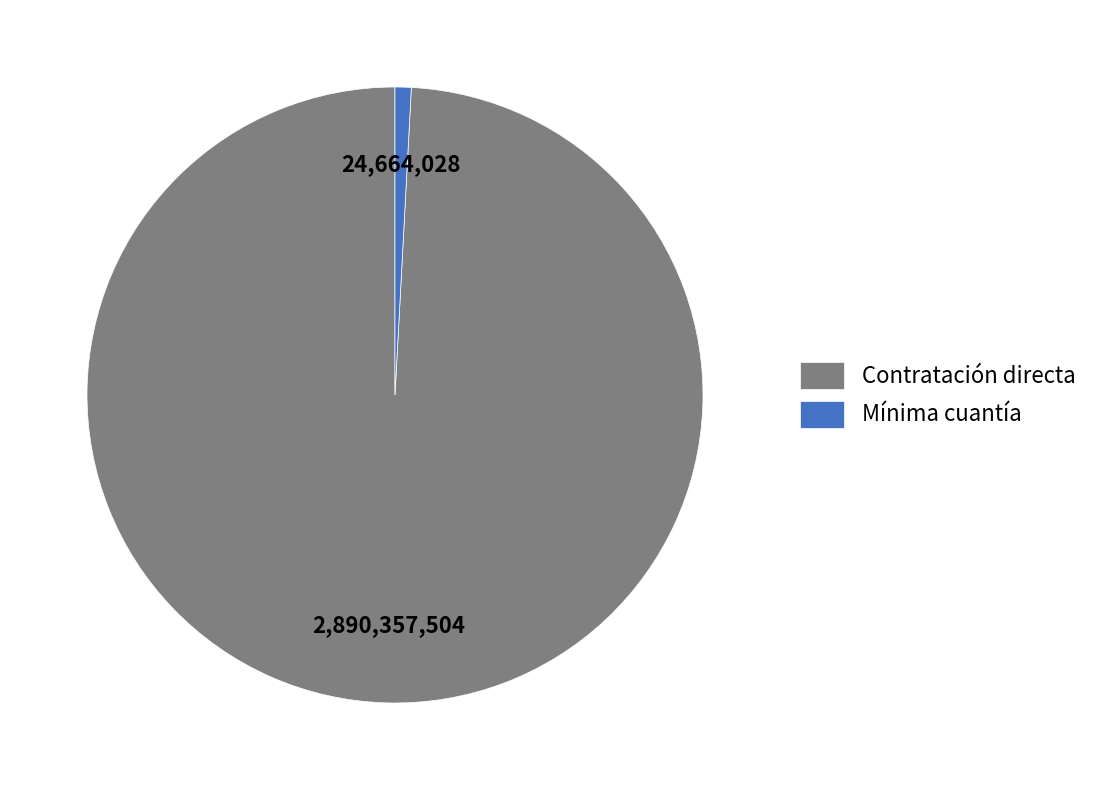

What is the majority slice?

Contratación directa